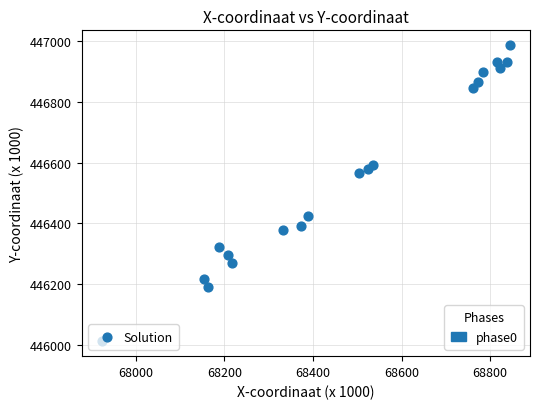

What is the range of Y values (max minus min)?

976